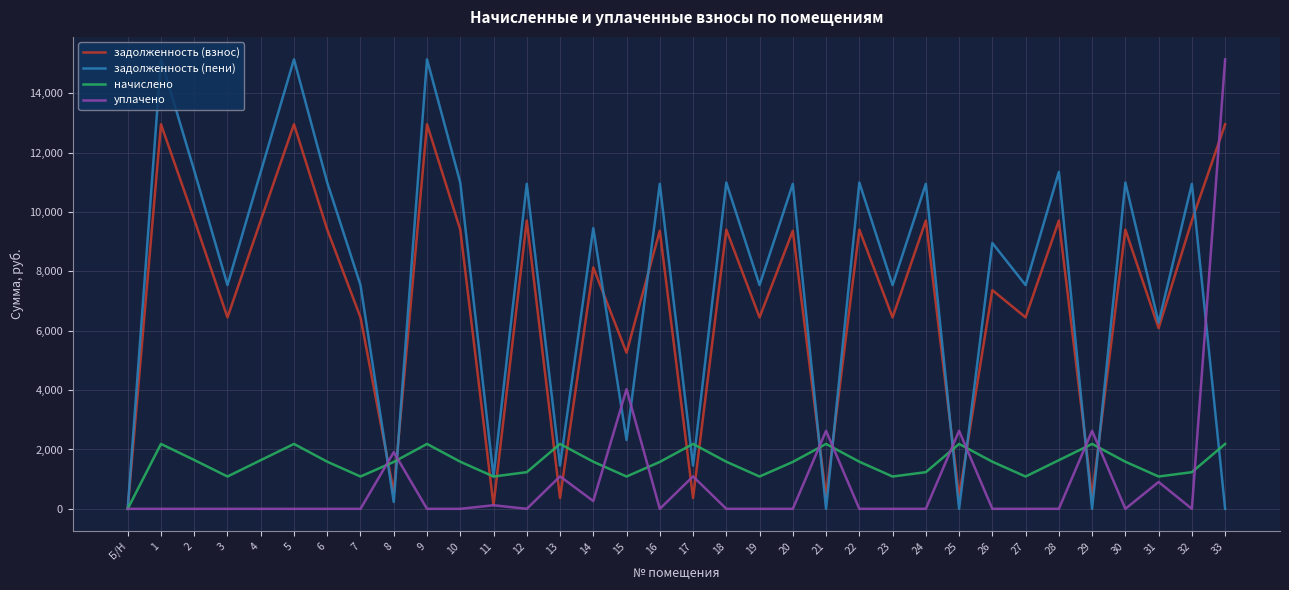

Is the value of задолженность (взнос) at 20 greater than the value of уплачено at 10?

Yes